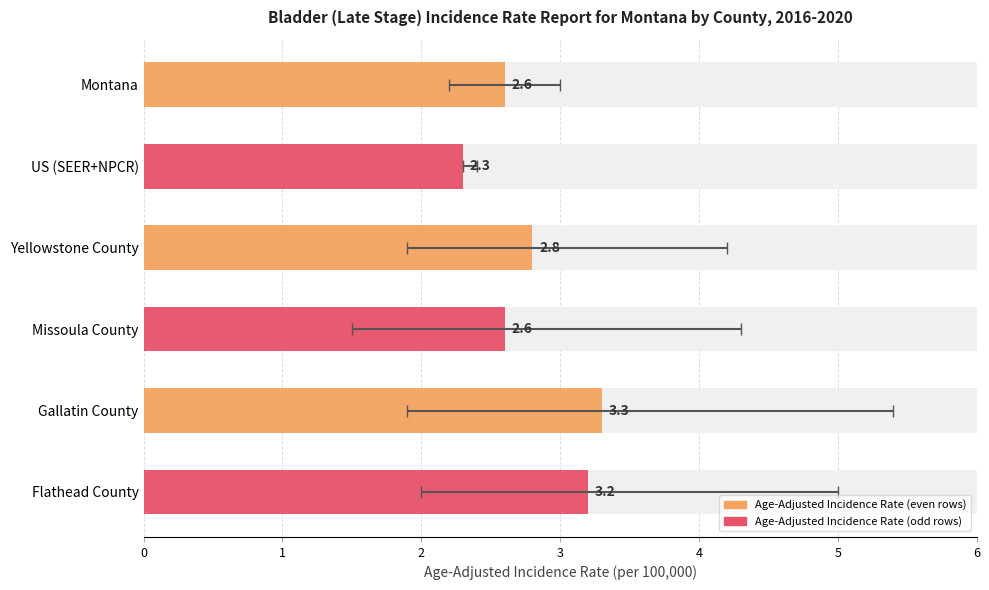

What position from the left is Missoula County?

4